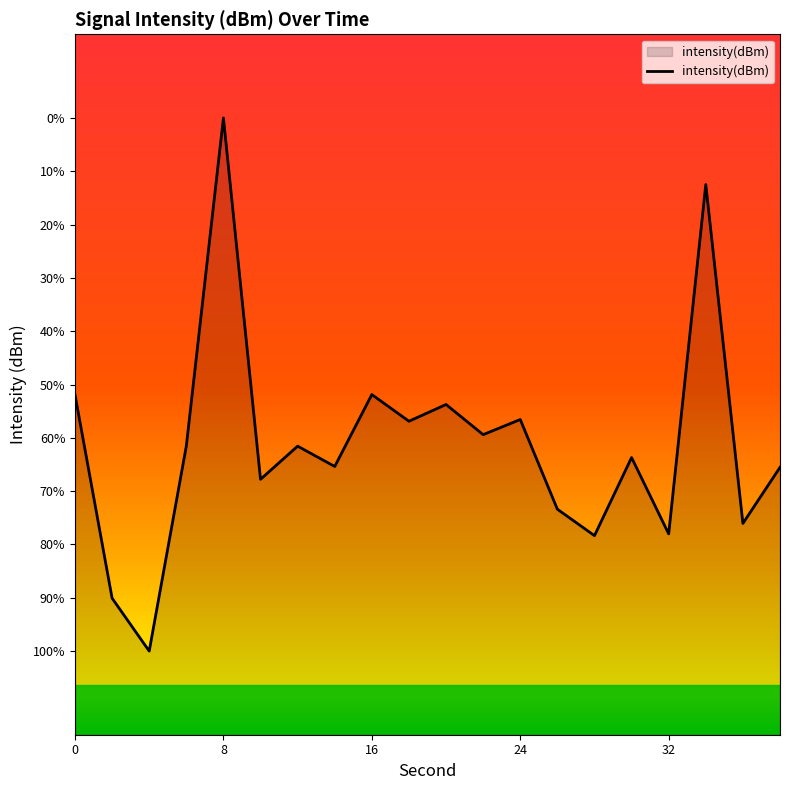

What is the difference between the maximum and second lowest values?

28.7